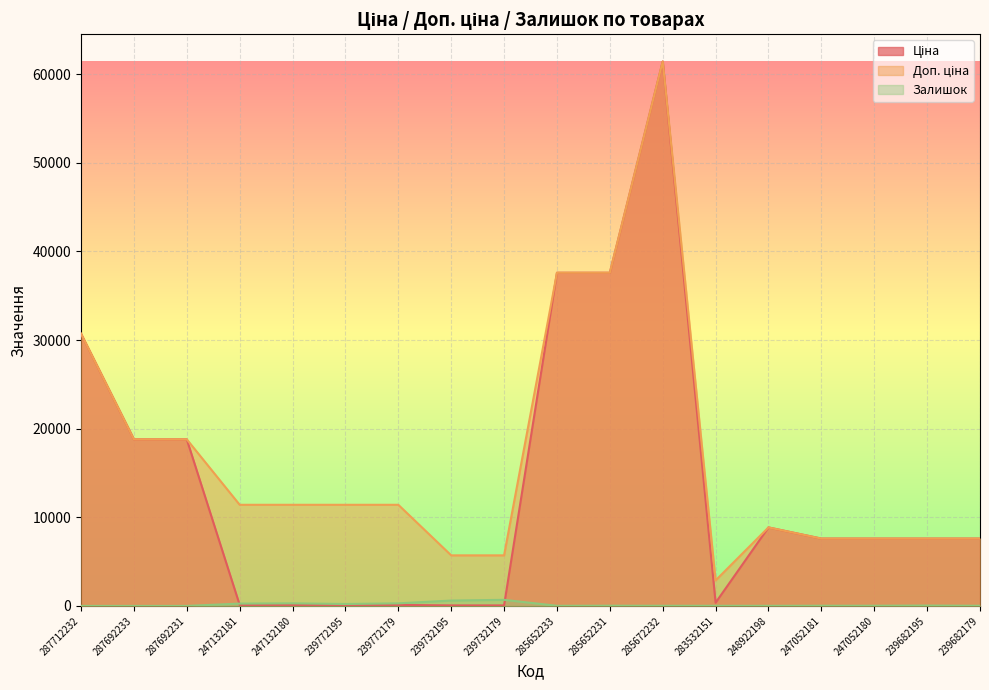

What is the value of the Доп. ціна point at the 8th from the left?

5705.0